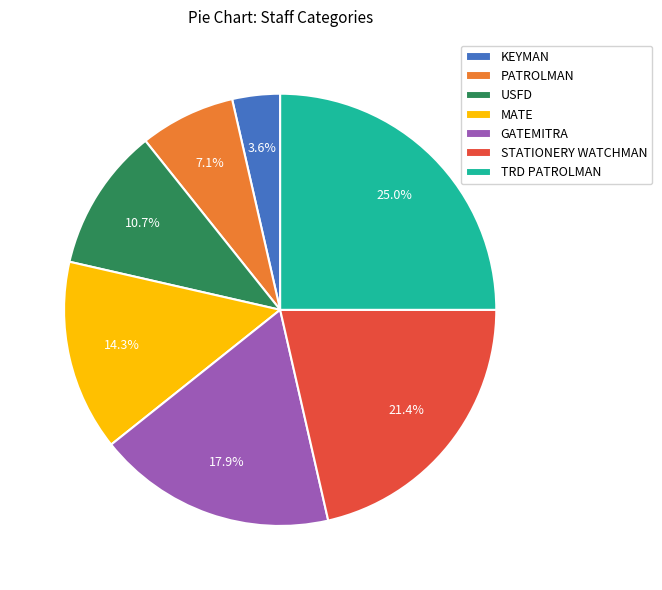

How many segments does this pie chart have?

7